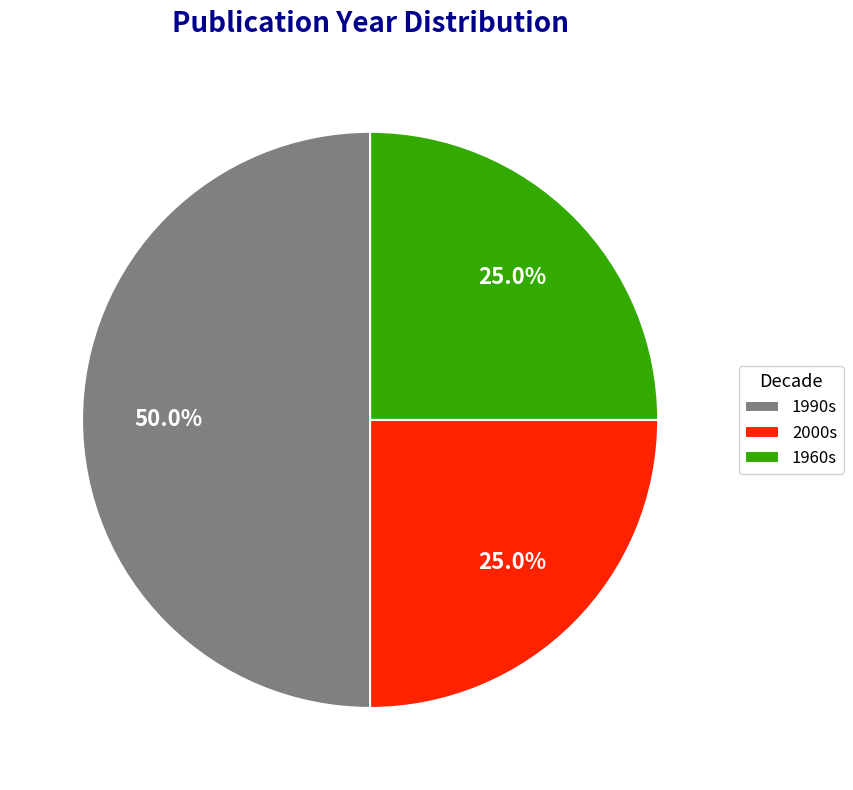

What is the largest slice in the pie chart?

1990s